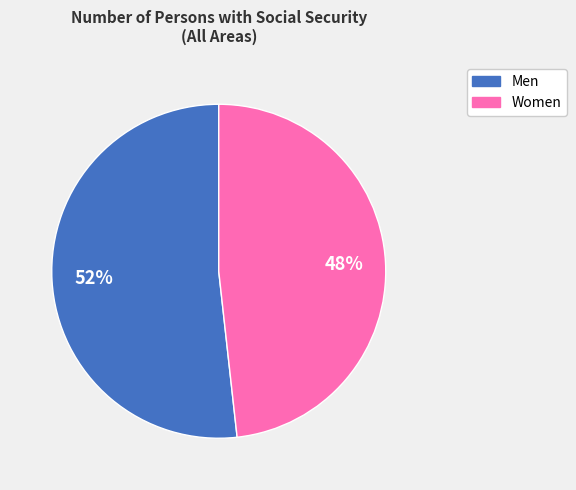

Rank the categories by value from highest to lowest.

Men, Women